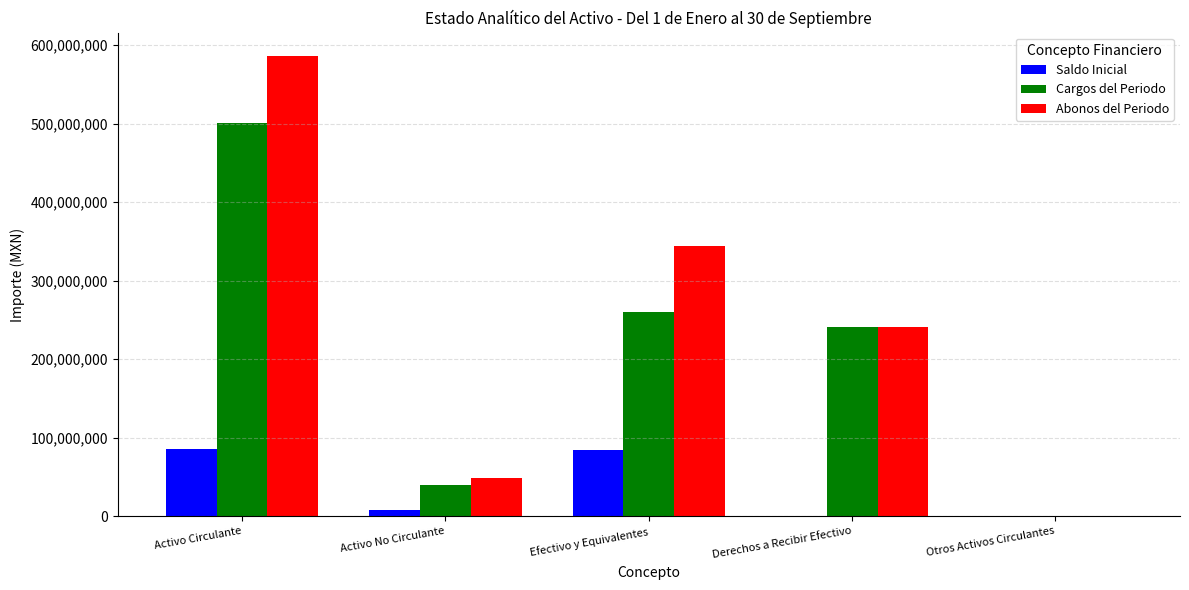

Which series has the largest total across all categories?

Abonos del Periodo